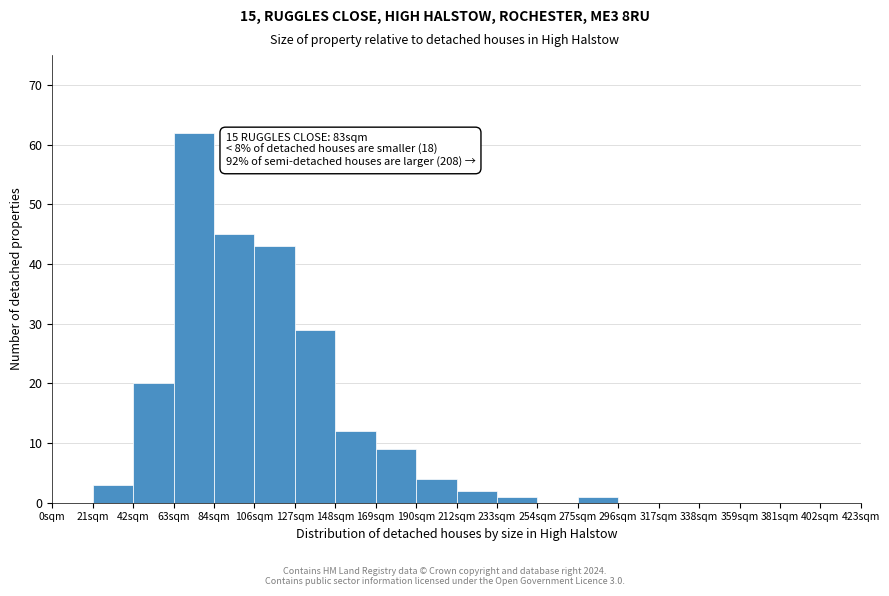

Over which range of the x-axis is the bar tallest?

63 to 84